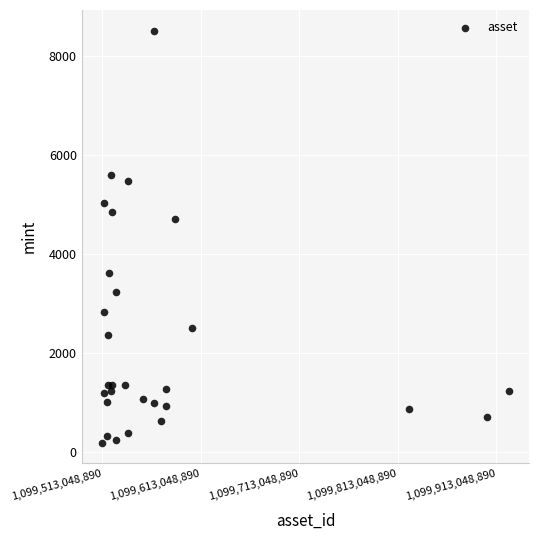

What Y value in the scatter plot is closest to 4353?

4709